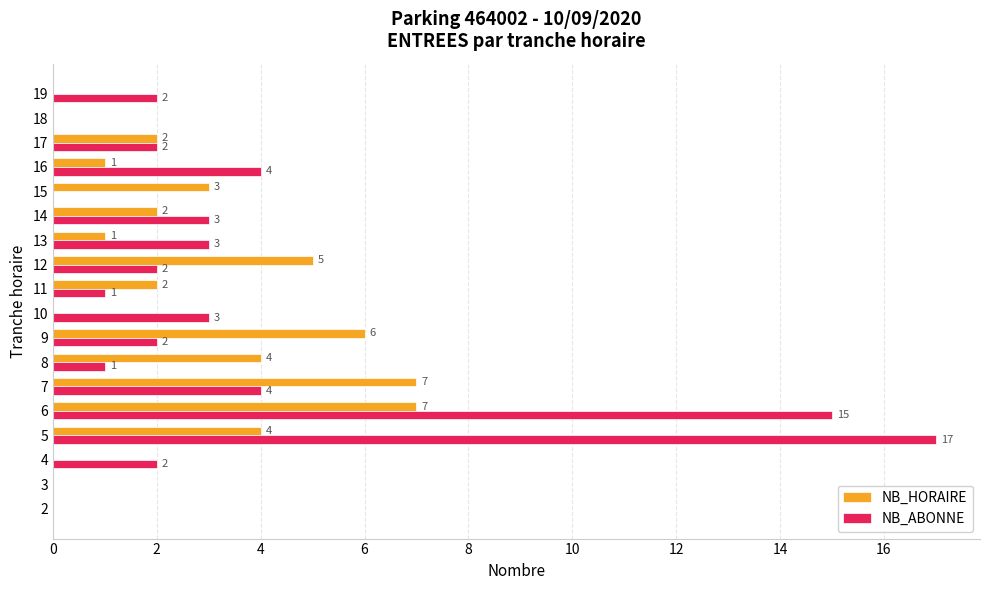

The value of NB_ABONNE at 15 is 0. True or false?

True